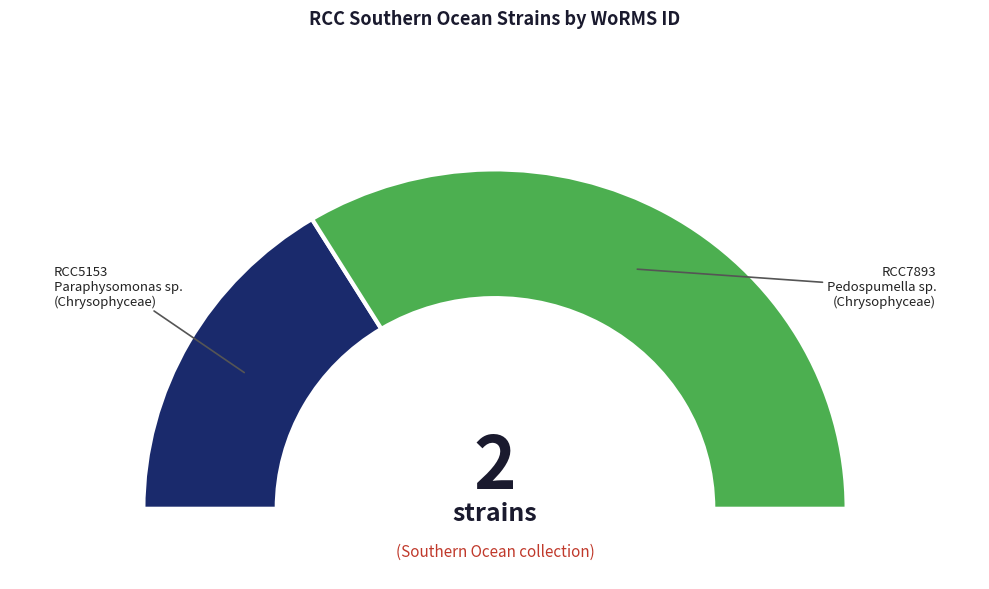

How many slices are in this pie chart?

2